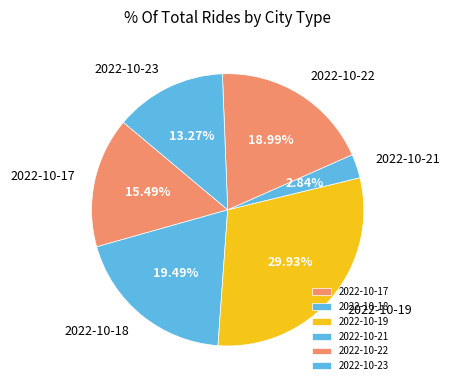

Is the sum of 2022-10-22 and 2022-10-21 greater than half?

No